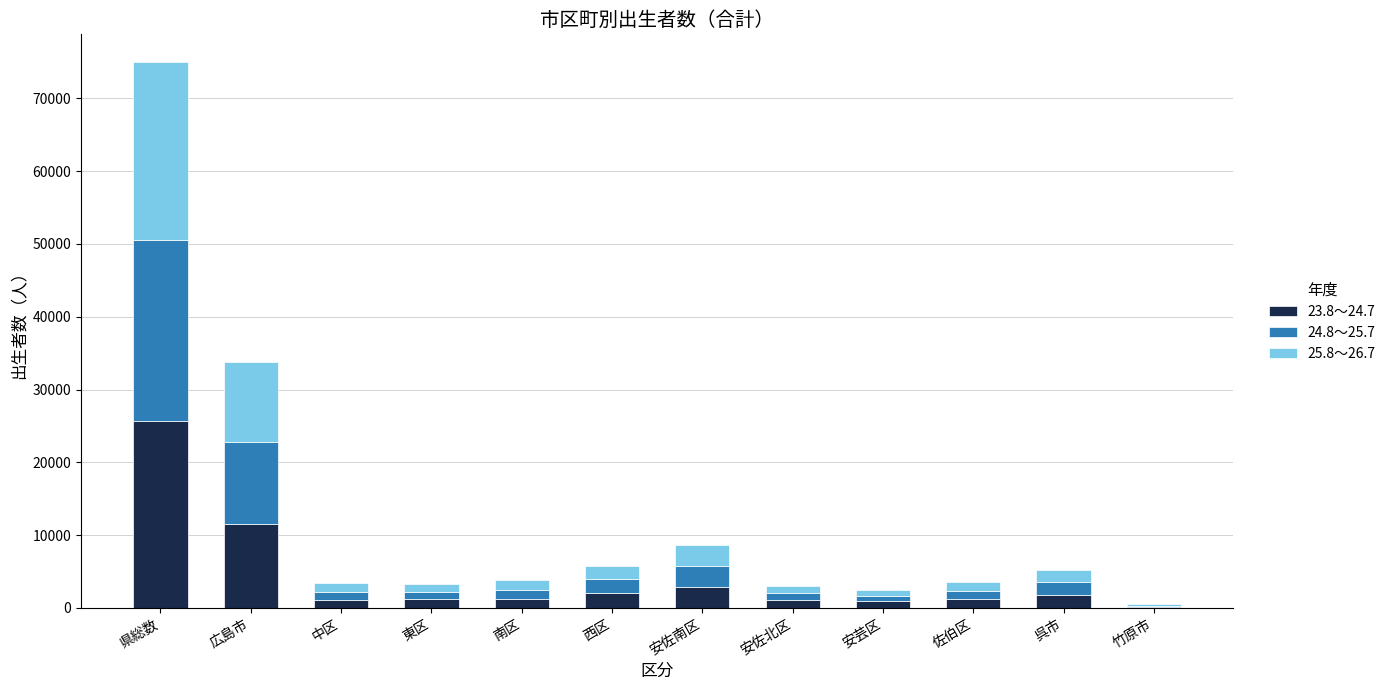

At which category is the sum across all series the highest?

県総数